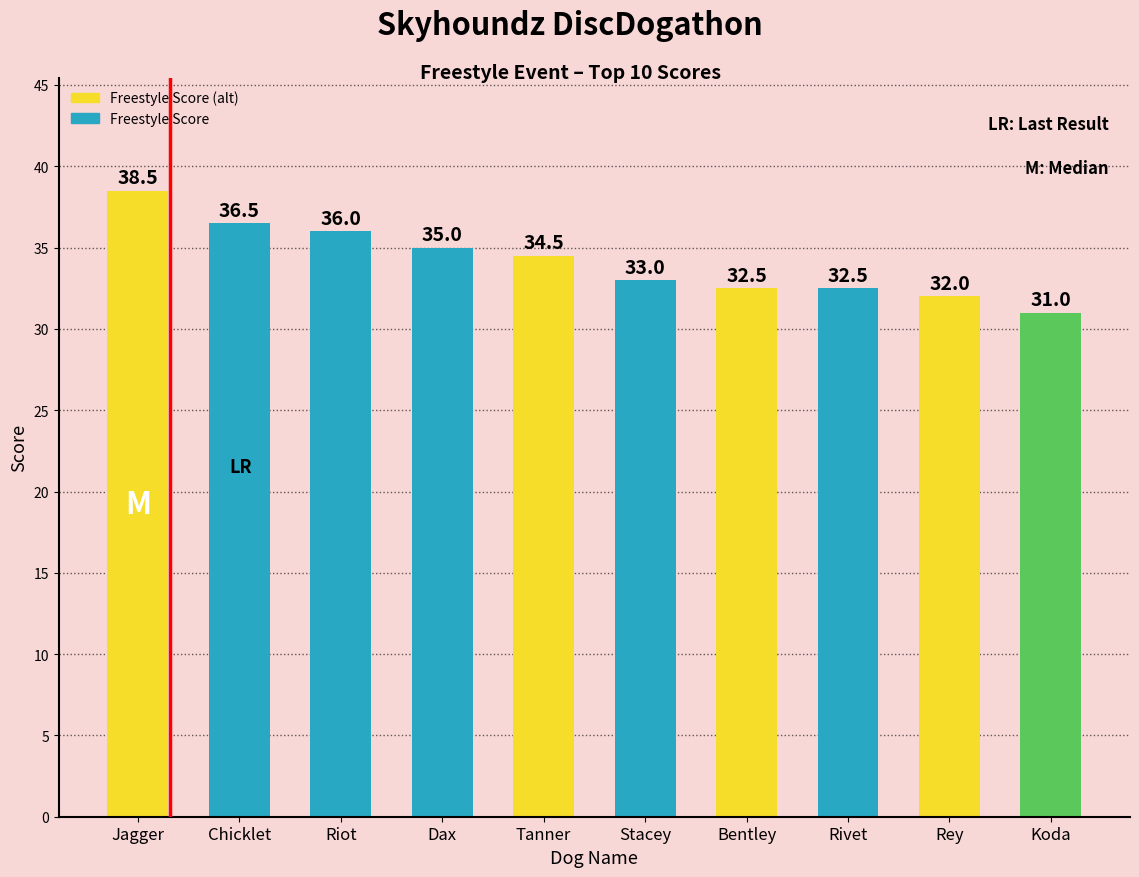

Read the value at Chicklet.

36.5